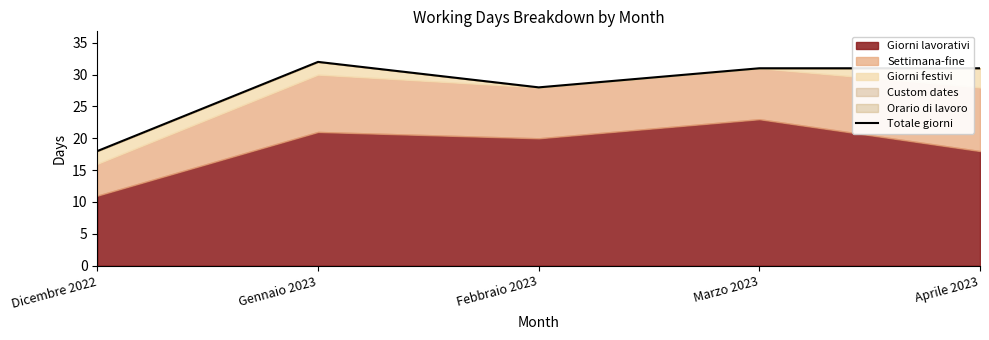

What is the sum of all values?

140